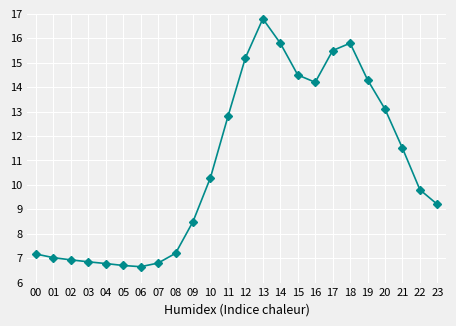

Approximately how many times larger is the value at 06 compared to 01?

0.9